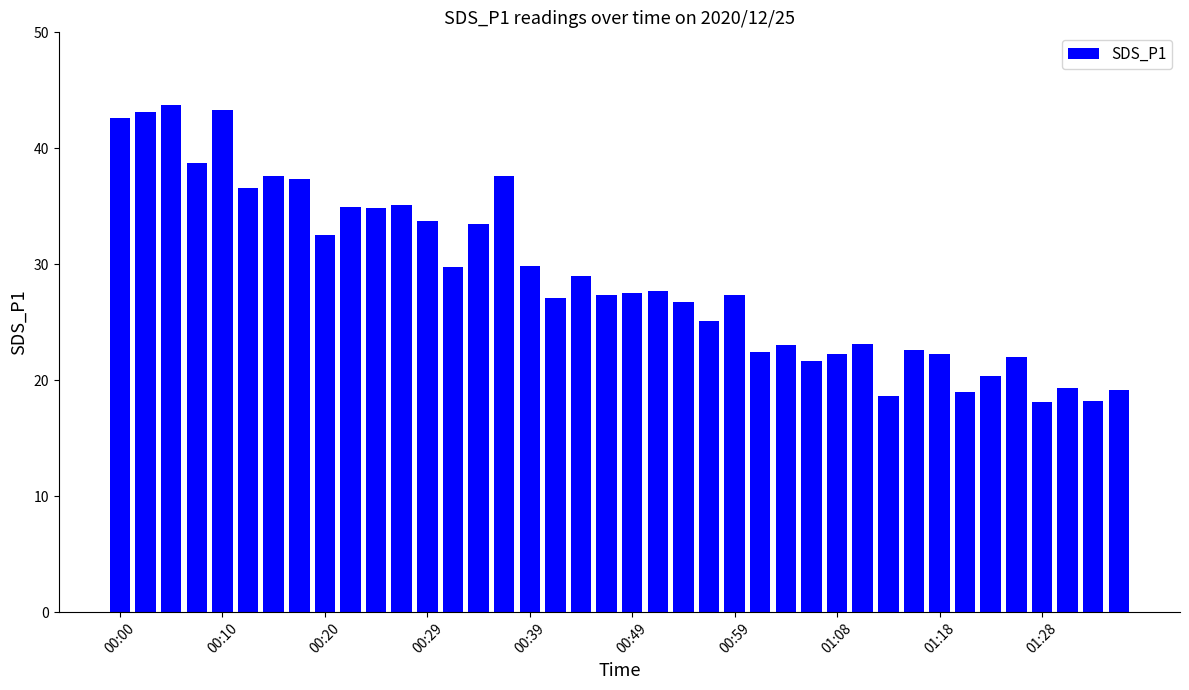

What is the difference between the maximum and minimum values?

25.6